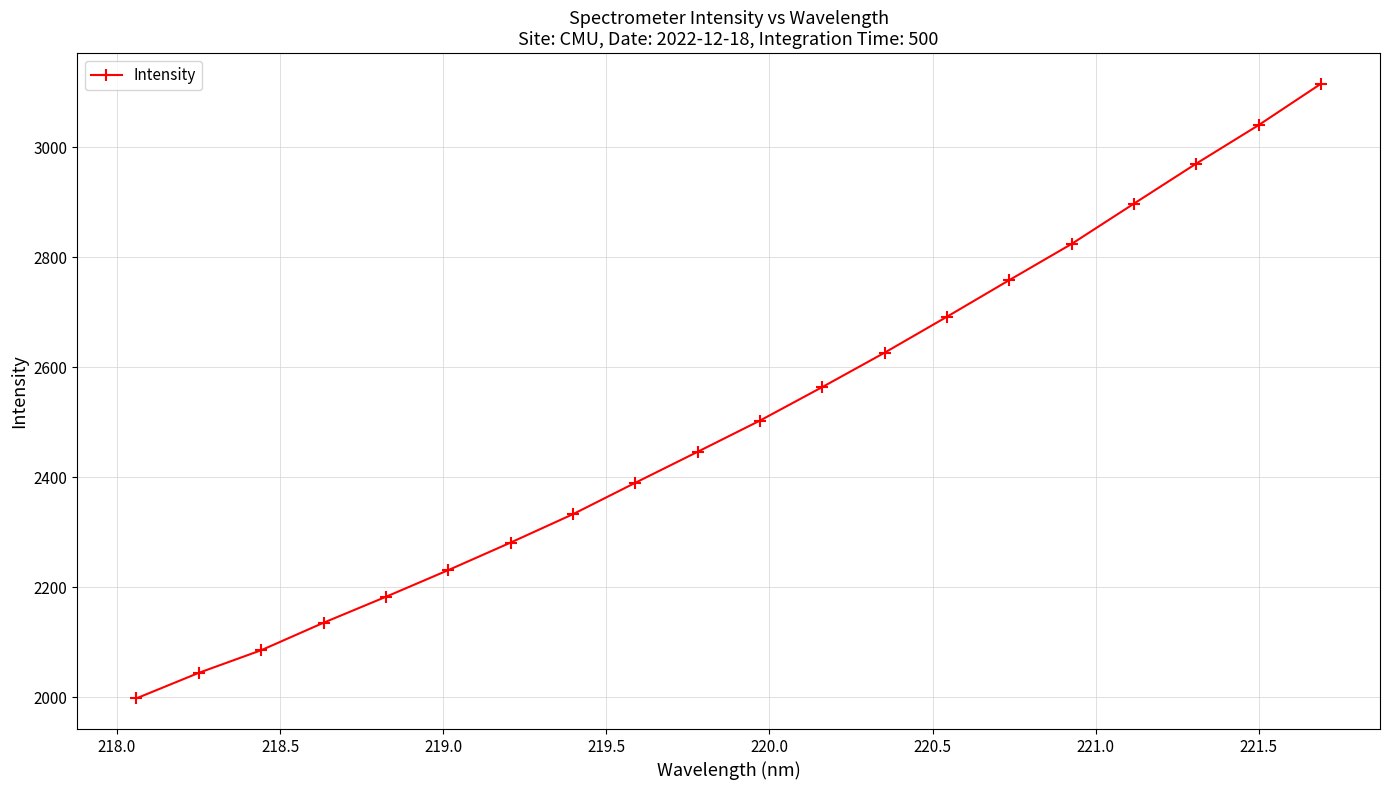

Reading right to left, transcribe all the data shown in this chart.

3114.8	3039.7	2969.9	2897.2	2824.0	2758.3	2691.8	2626.4	2564.0	2503.1	2446.3	2390.0	2333.0	2281.4	2231.3	2182.9	2135.7	2085.8	2044.7	1998.4